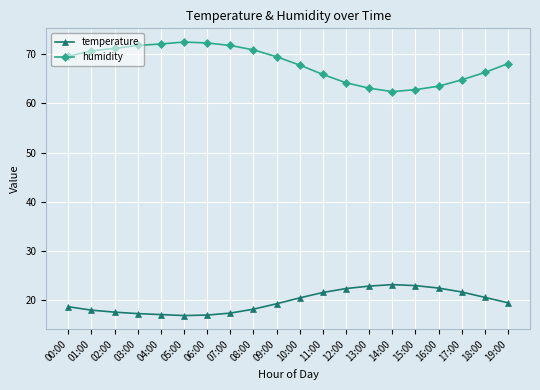

Which series has the largest total across all categories?

humidity